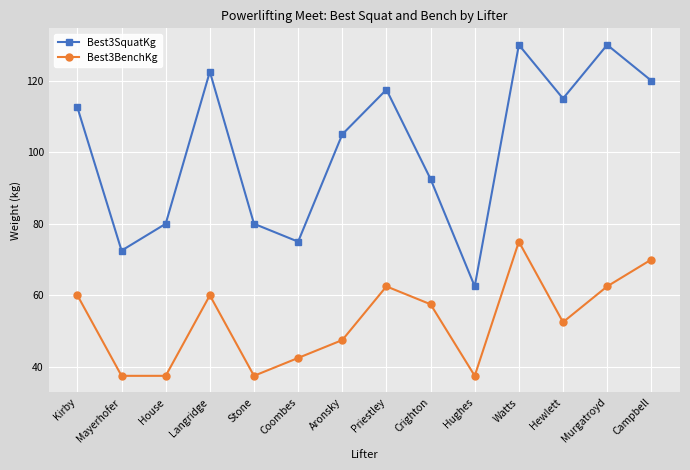

At how many categories does at least one series exceed 128?

2